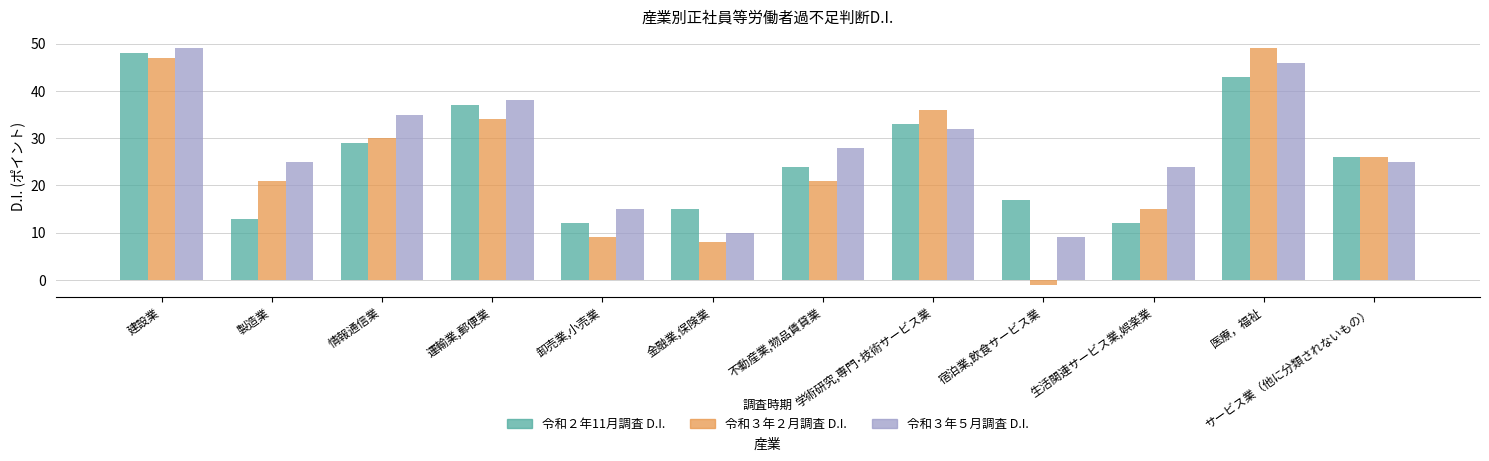

Is the value of 令和３年２月調査 D.I. at 金融業,保険業 greater than the value of 令和２年11月調査 D.I. at 製造業?

No